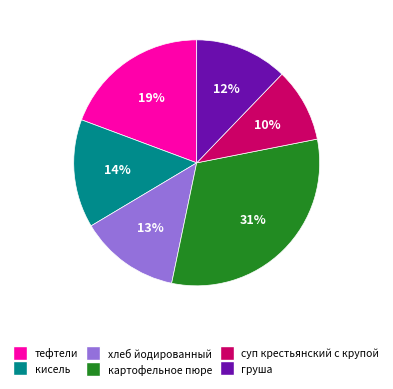

Count the number of slices in the pie.

6